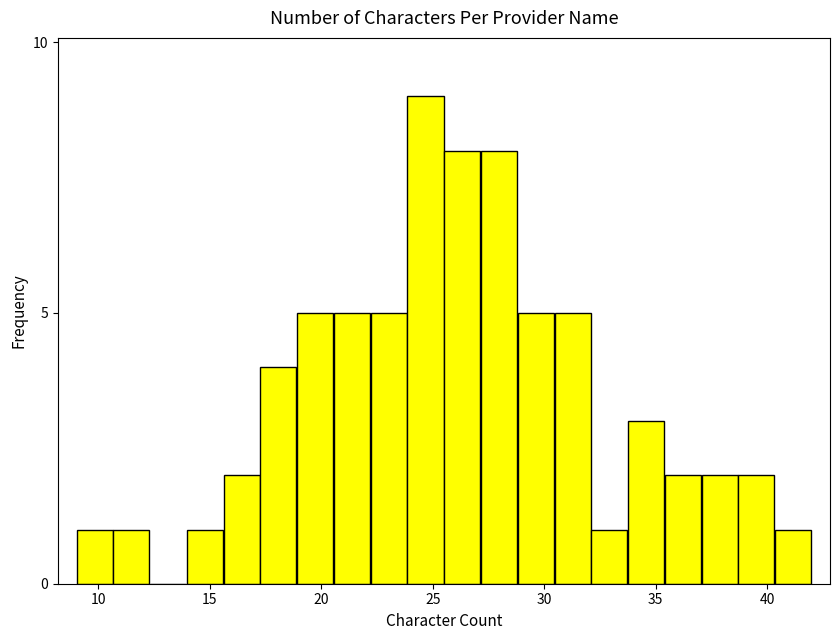

Around what value on the x-axis is the tallest bar? Give the approximate position of its centre, as read against the axis.

24.5